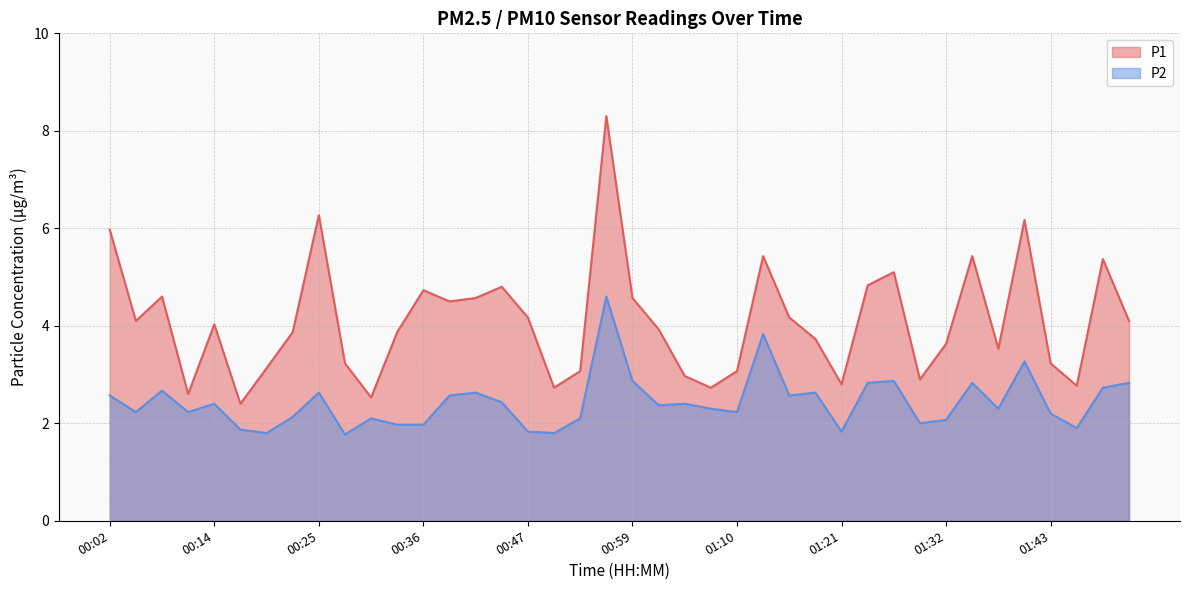

Which series has the largest total across all categories?

P1